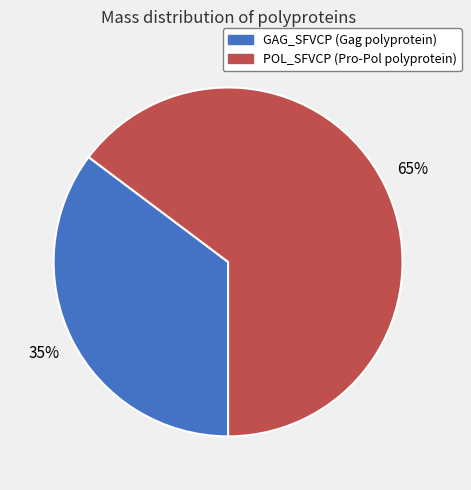

To the nearest percent, what is the average slice percentage?

50%